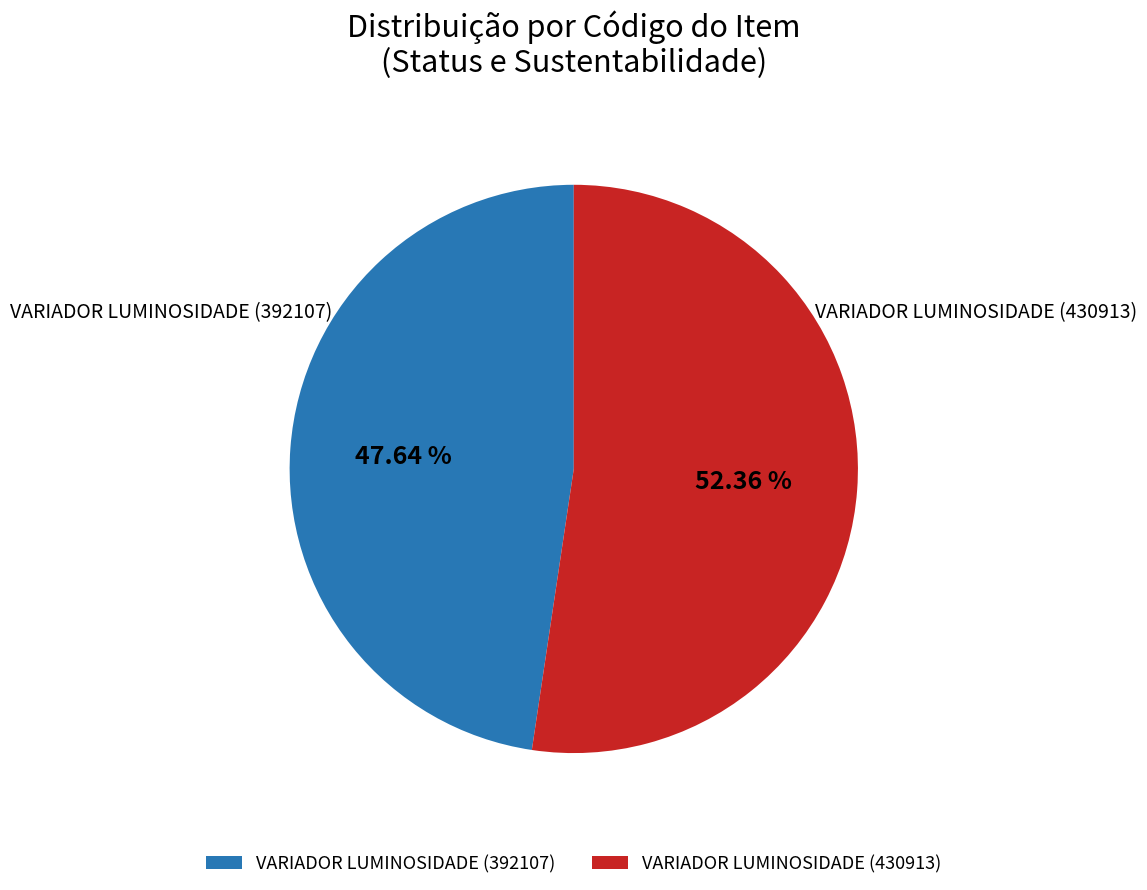

Which has a higher value, VARIADOR LUMINOSIDADE (392107) or VARIADOR LUMINOSIDADE (430913)?

VARIADOR LUMINOSIDADE (430913)